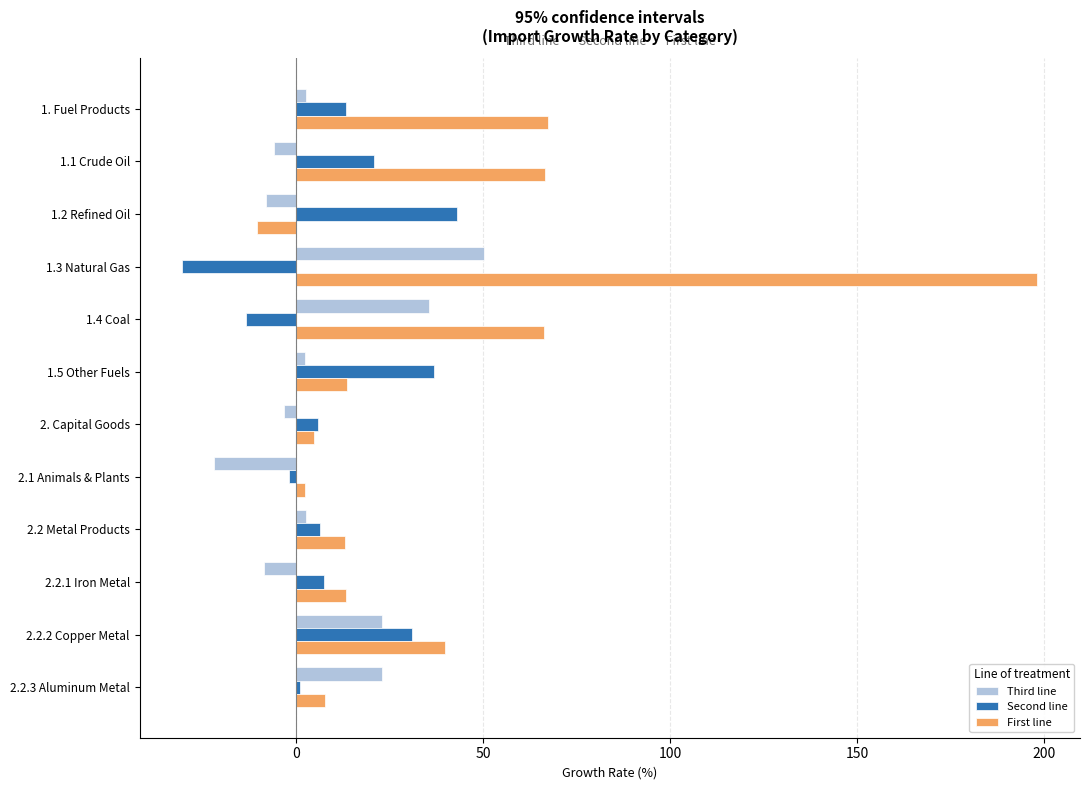

What is the difference between the highest and lowest values at 1.1 Crude Oil?

72.5